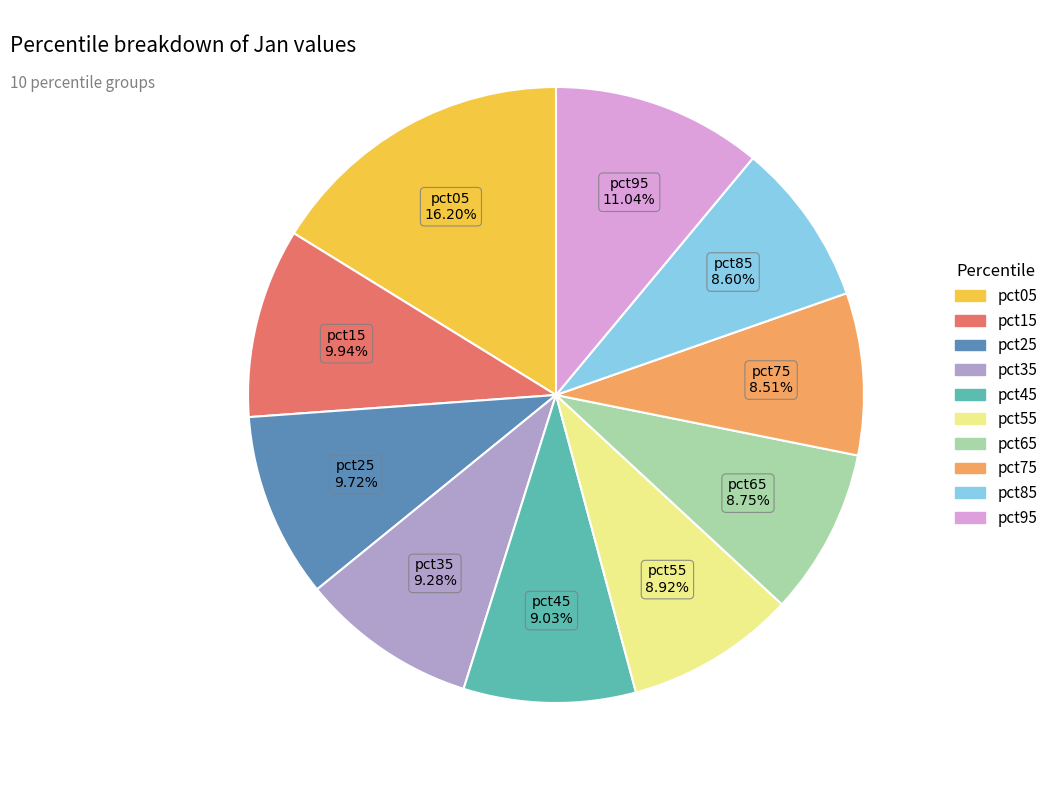

To the nearest percent, what is the difference between the pct35 and pct65 slice percentages?

1%